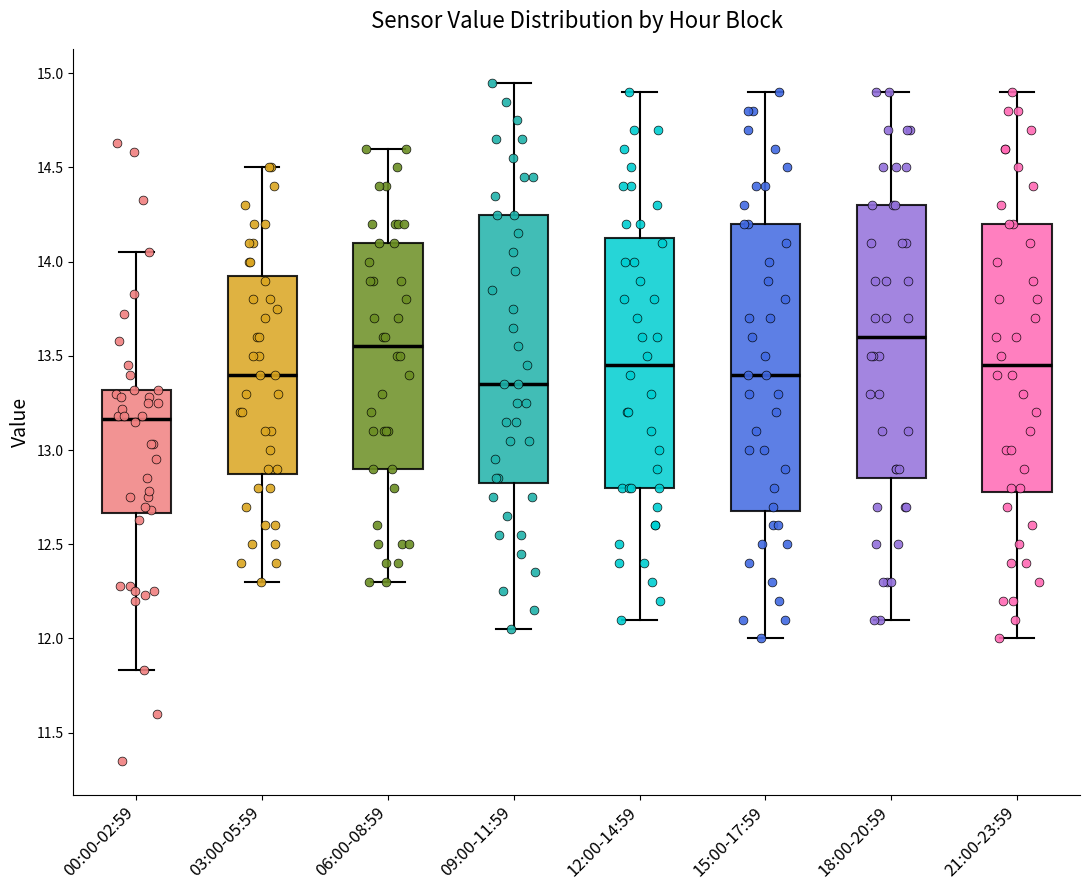

Which box is the tallest, from its lower edge to its upper edge?

15:00-17:59